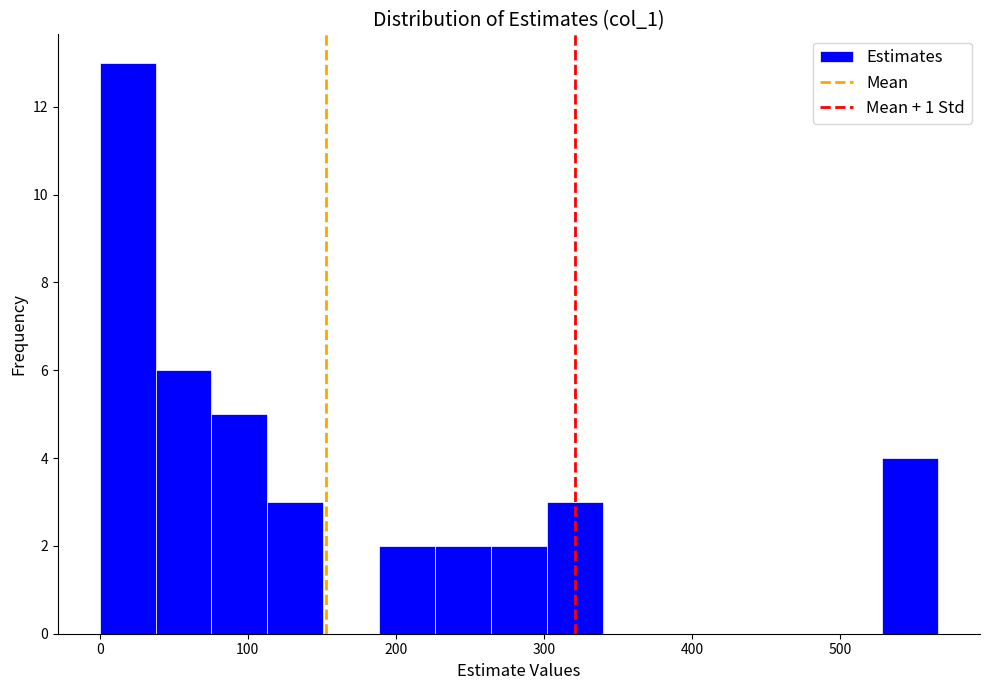

Read against the x-axis, roughly where is the centre of the tallest bar?

20